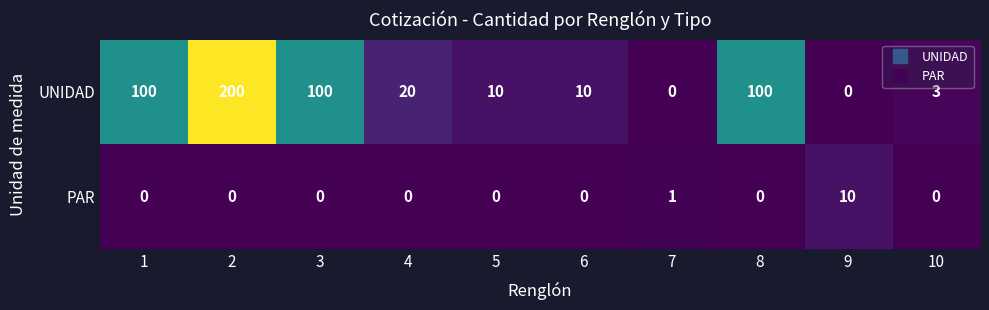

Is the value of PAR at 8 greater than the value of UNIDAD at 6?

No